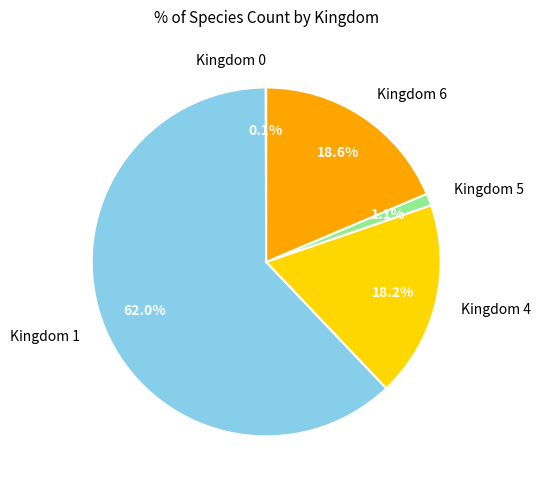

To the nearest percent, what is the difference between the largest and smallest slice percentages?

62%